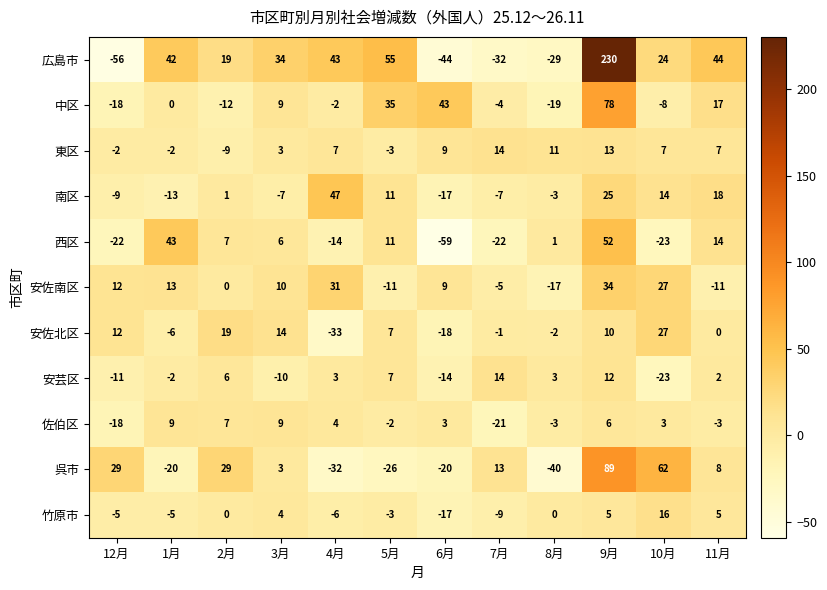

Between 6月 and 7月, which series saw the biggest shift?

中区